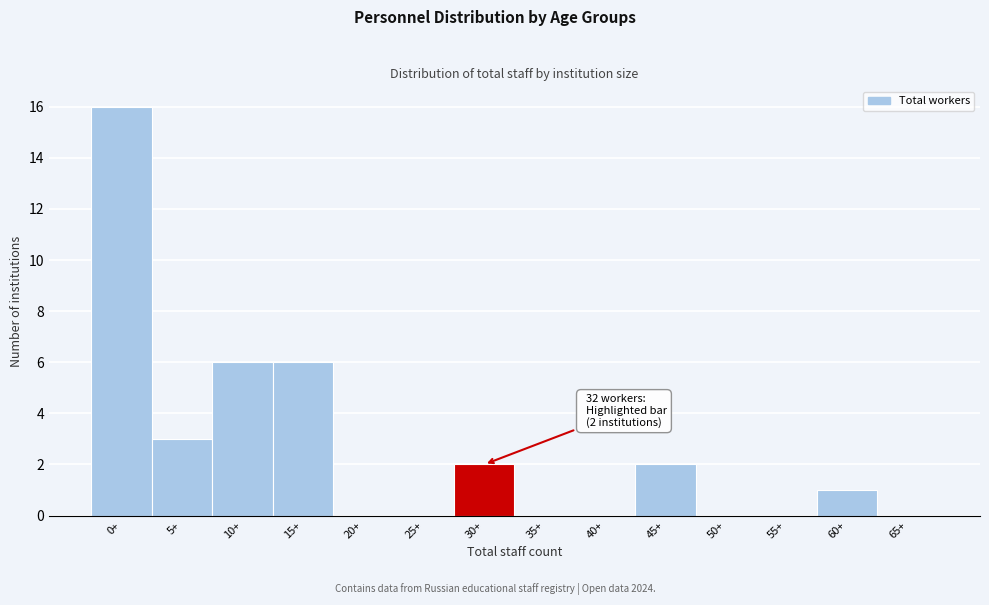

Reading left to right, list all the values displayed in this chart.

0+=16	5+=3	10+=6	15+=6	20+=0	25+=0	30+=2	35+=0	40+=0	45+=2	50+=0	55+=0	60+=1	65+=0